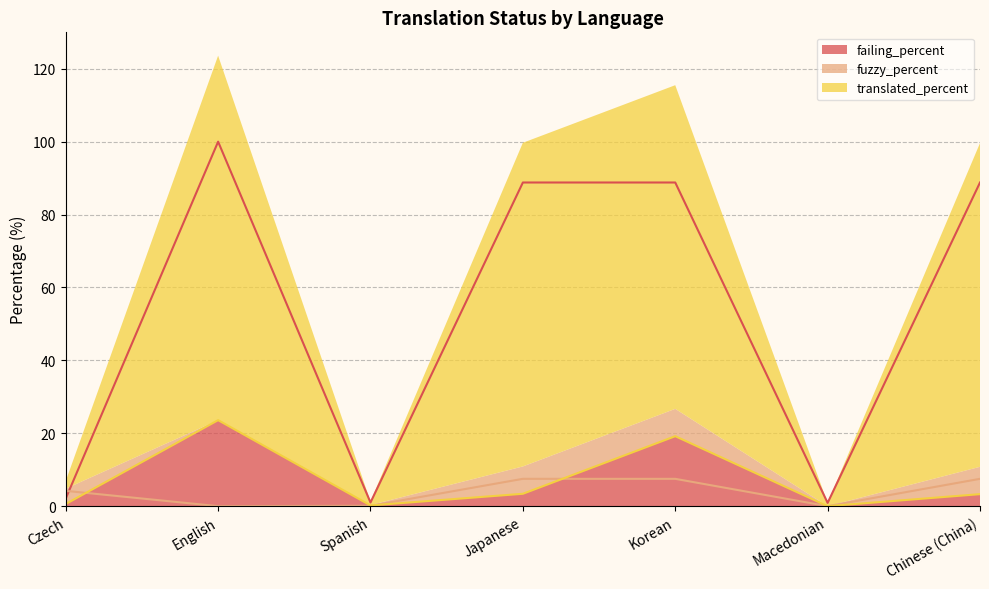

At which category does the chart reach its minimum across all series?

English